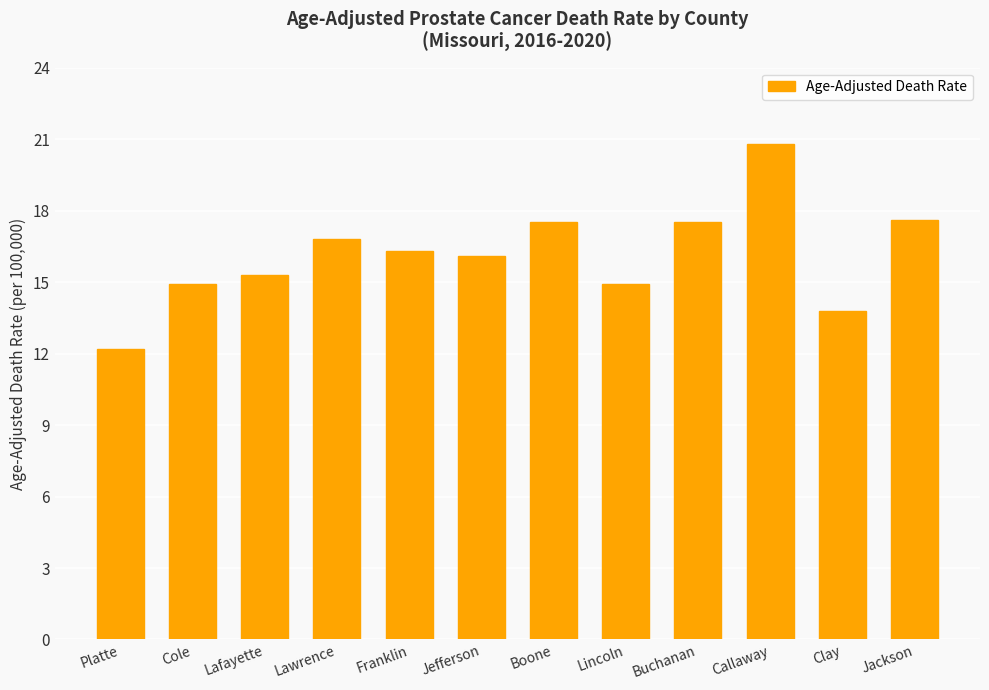

What is the smallest value displayed?

12.2